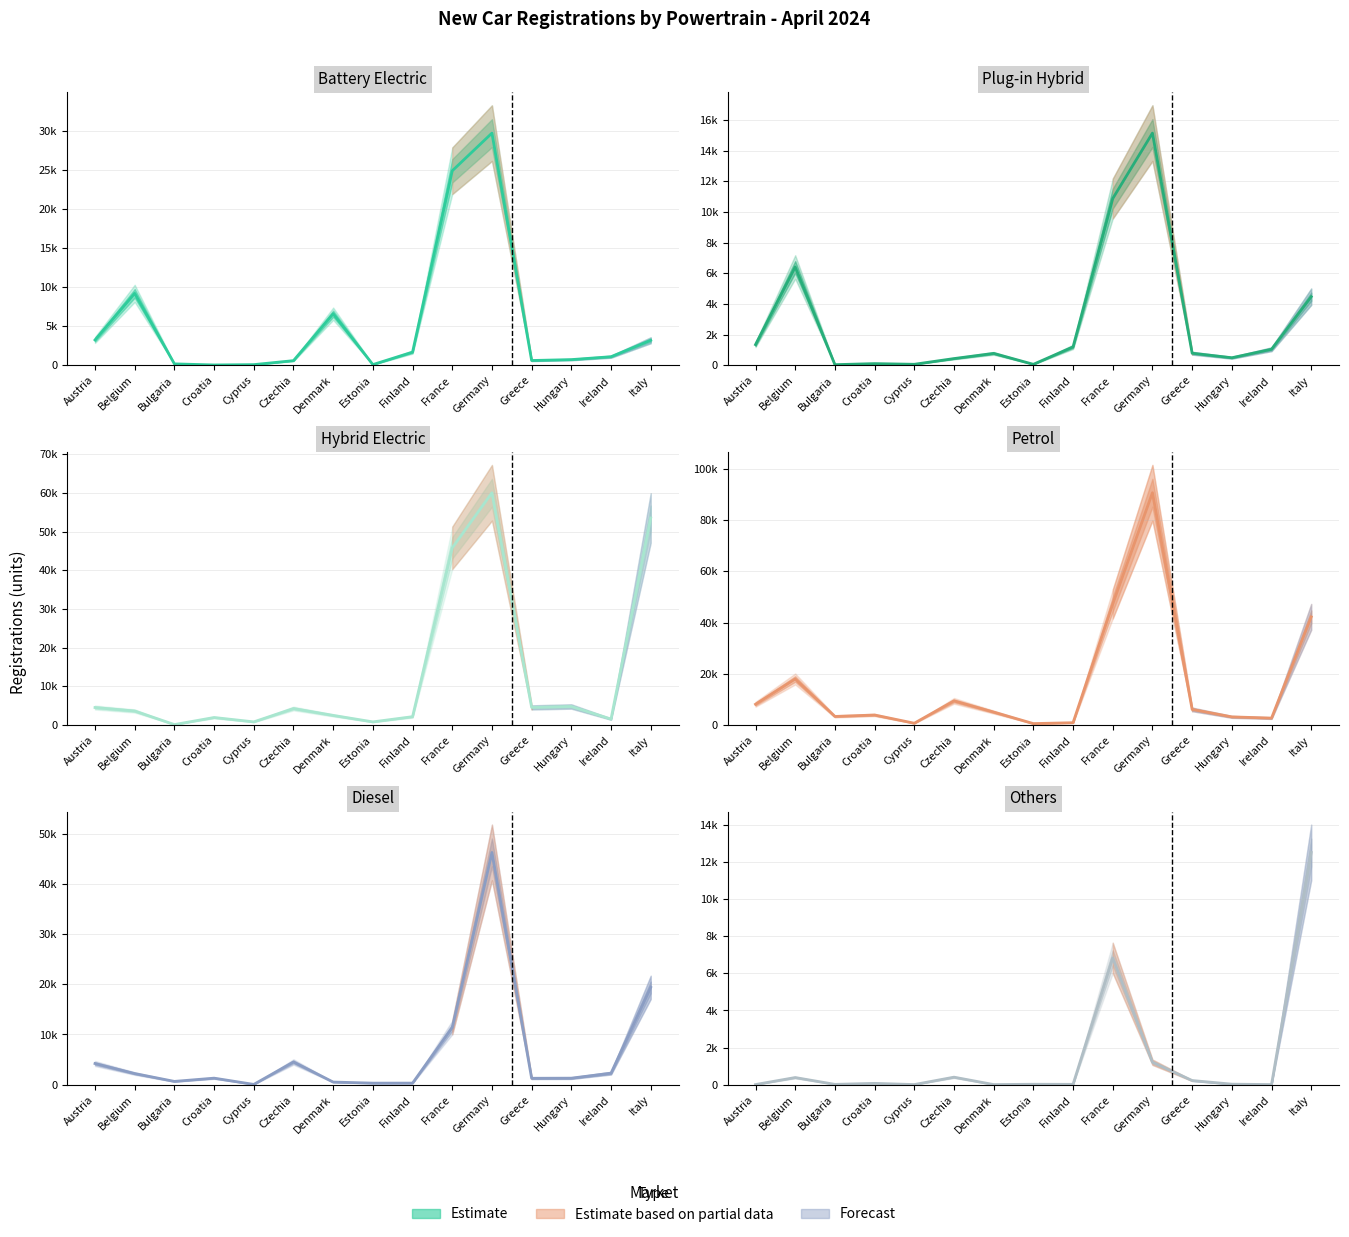

What is the average value of the OTHERS series?

1447